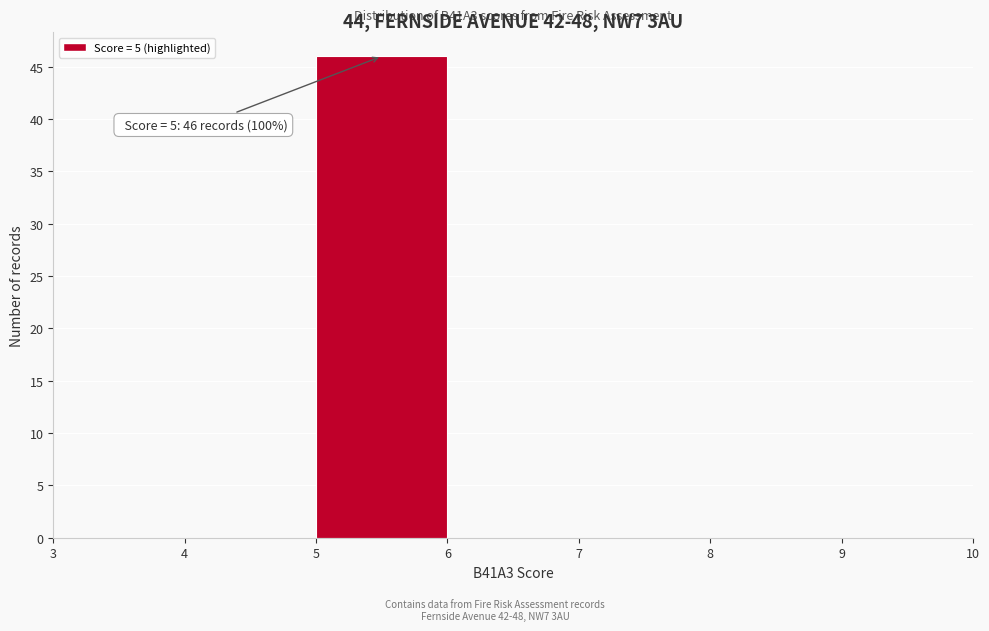

Which range on the x-axis has the tallest bar?

5 to 6